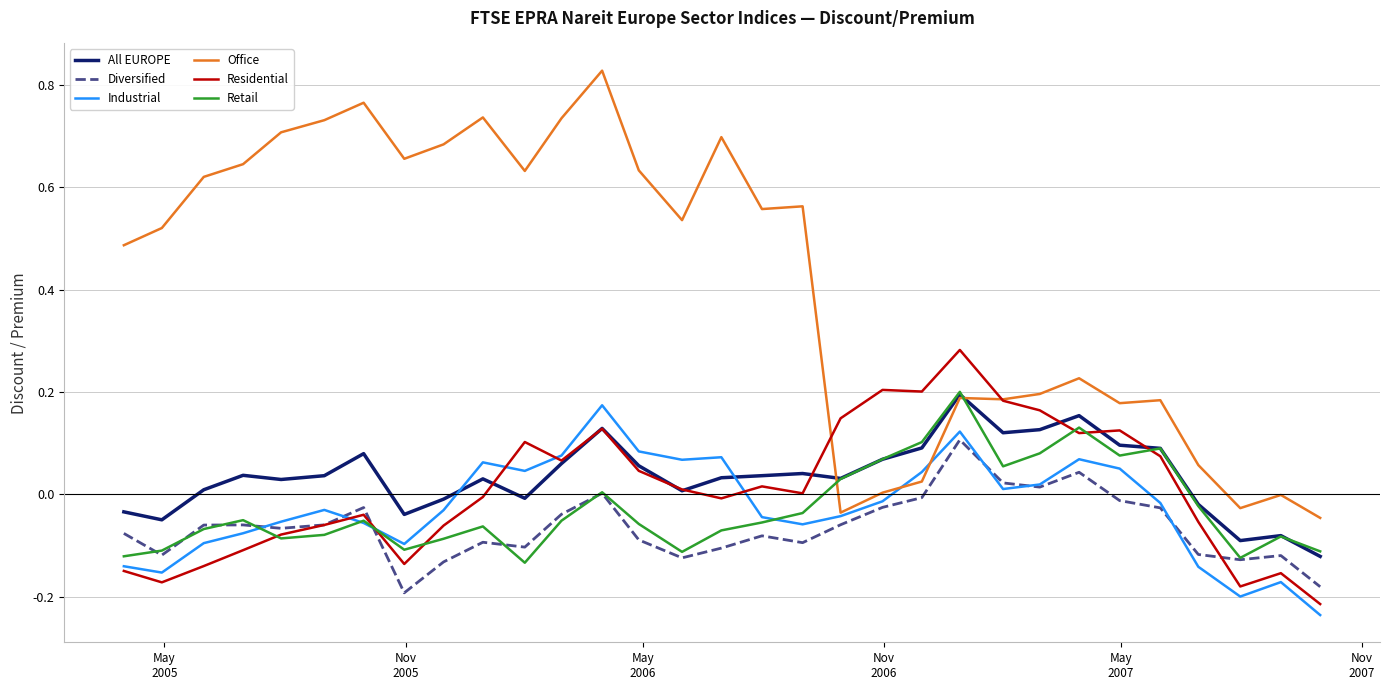

True or false: Office and Retail intersect in this chart.

True